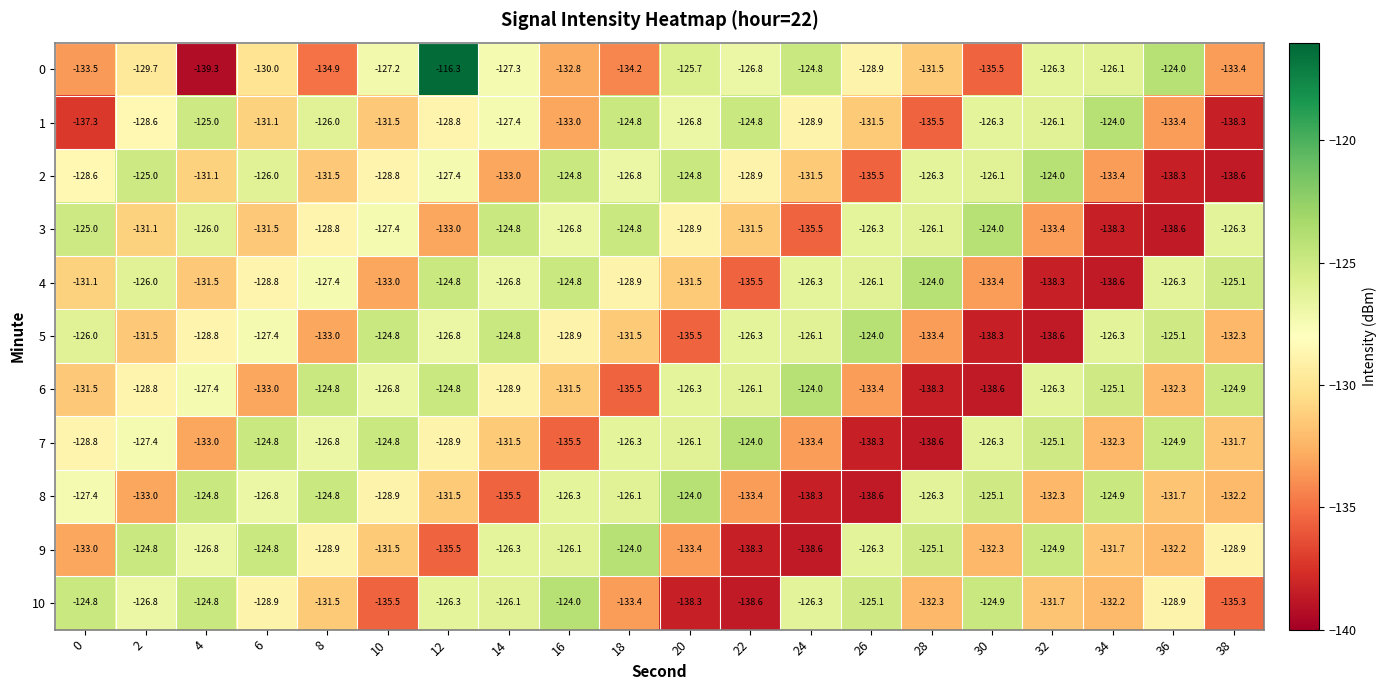

The 9 series shows -57.7 at 14. True or false?

False